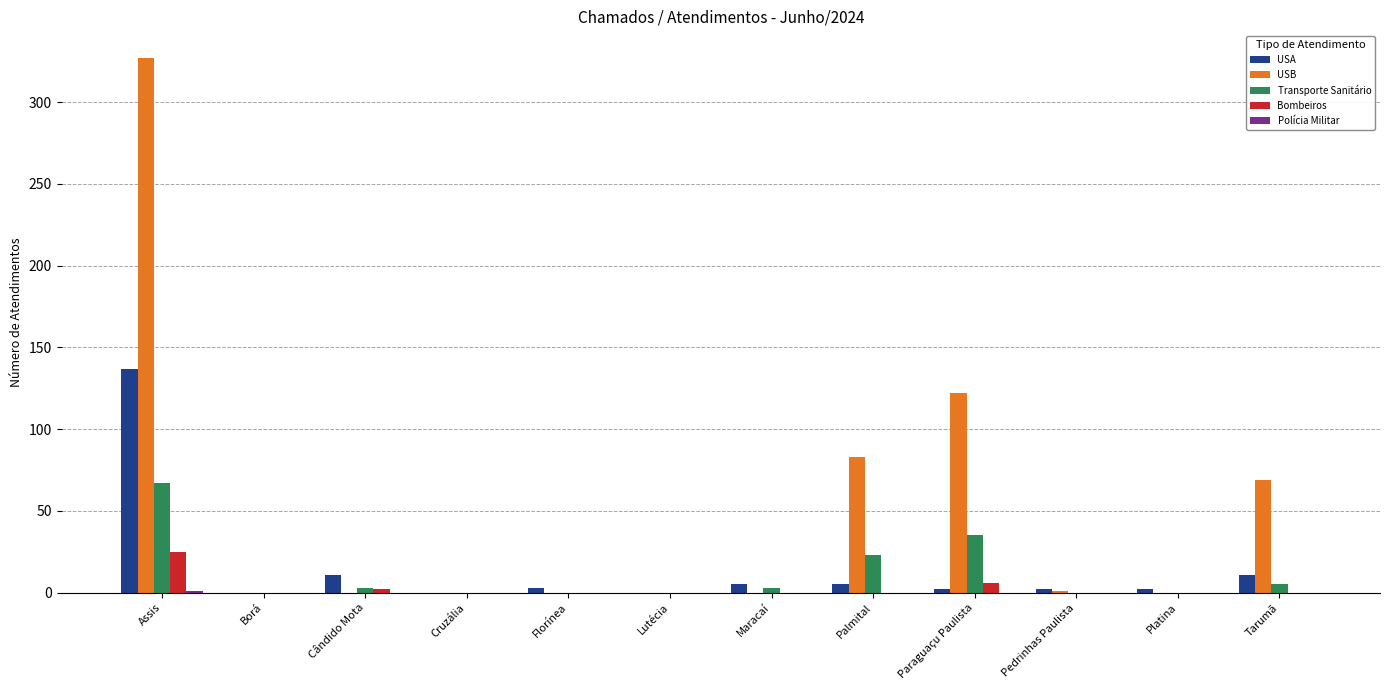

What value does the USB series have at Palmital, to the nearest 5?

85